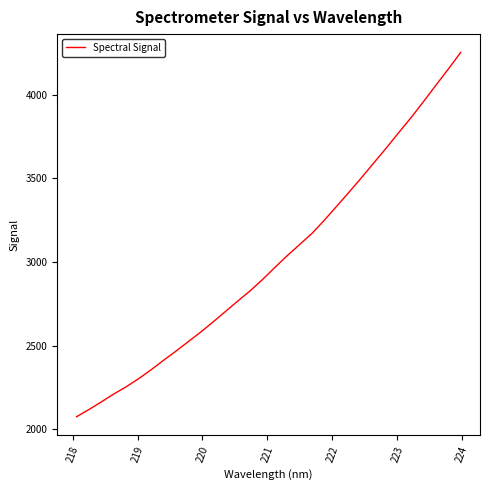

What is the average value?

3013.2